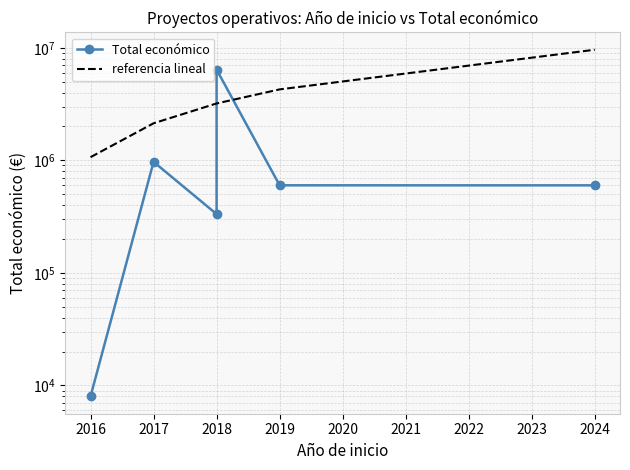

Between which two adjacent categories do referencia lineal and Total económico first intersect?

2018 and 2018